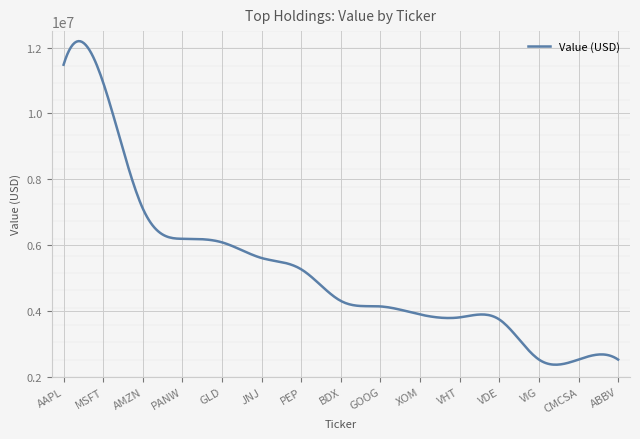

What is the difference between the maximum and minimum values?

9825306.6